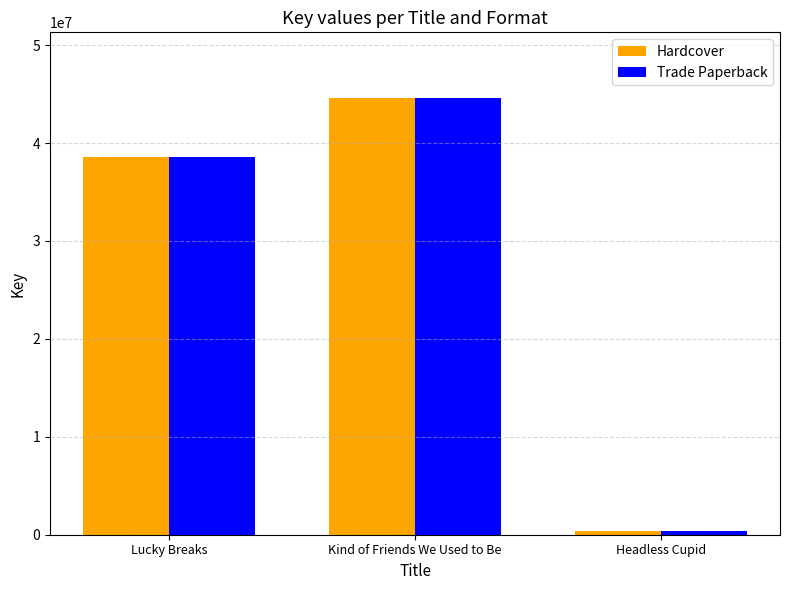

What is the difference between the Hardcover values at Headless Cupid and Kind of Friends We Used to Be?

44289093